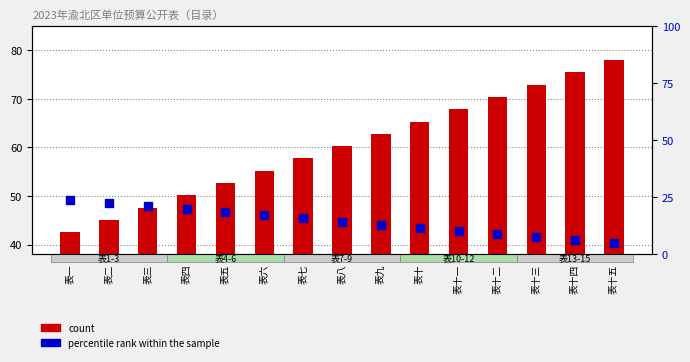

Which series has the largest Y range (max minus min)?

count